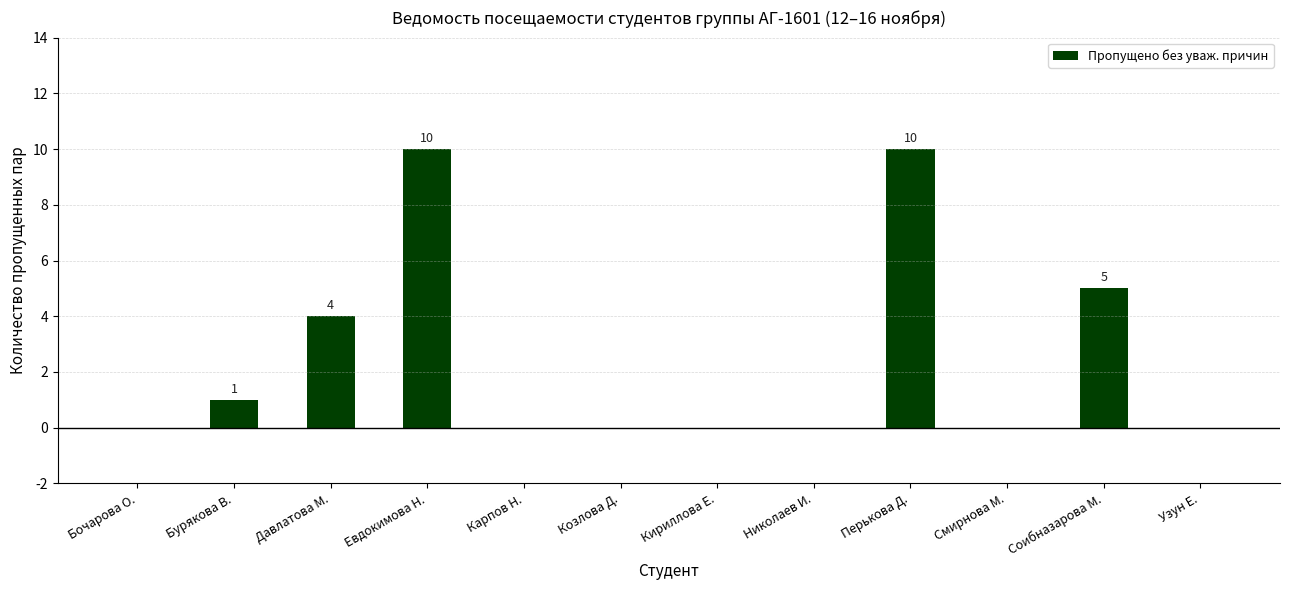

What is the change in value from Давлатова М. to Козлова Д.?

-4